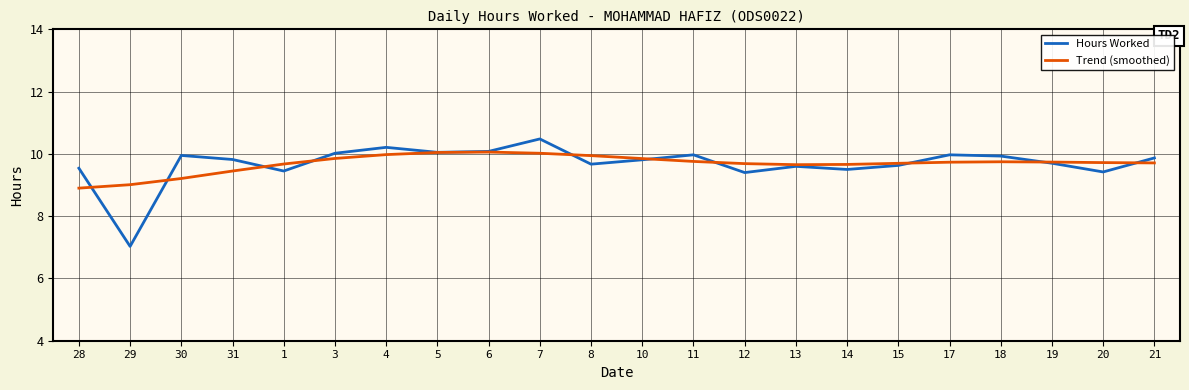

What is the difference between the second highest and second lowest values in the Hours Worked series?

0.8